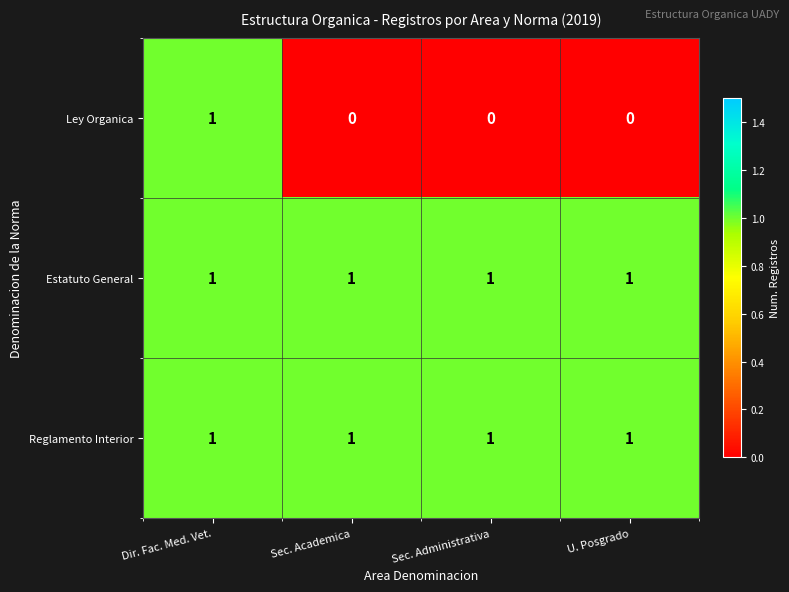

What is the sum of all Reglamento Interior values?

4